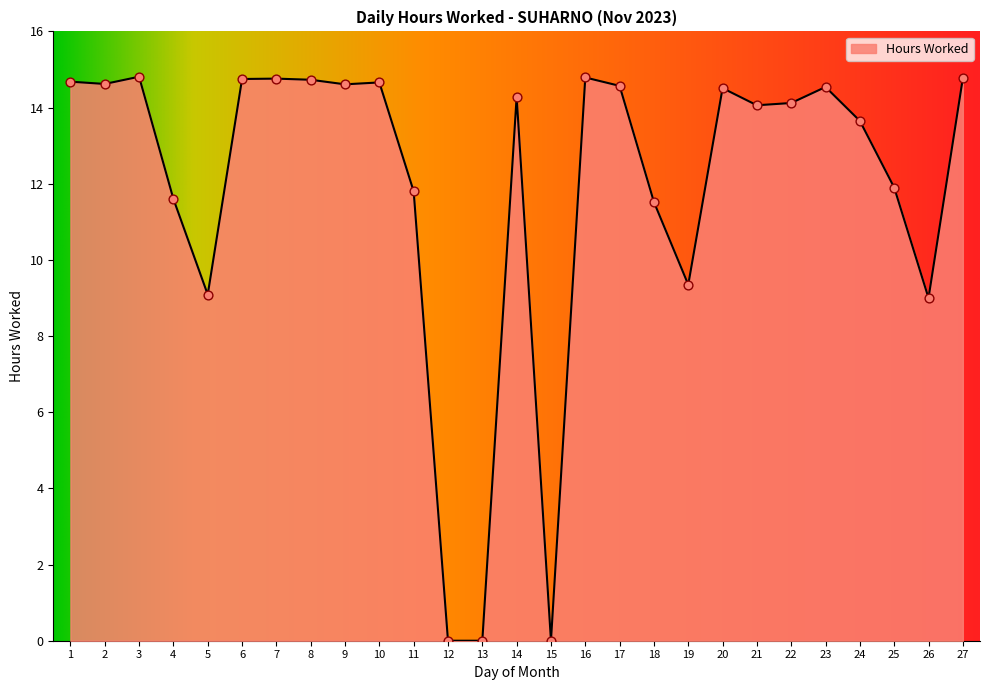

Approximately how many times larger is the value at 17 compared to 11?

1.2